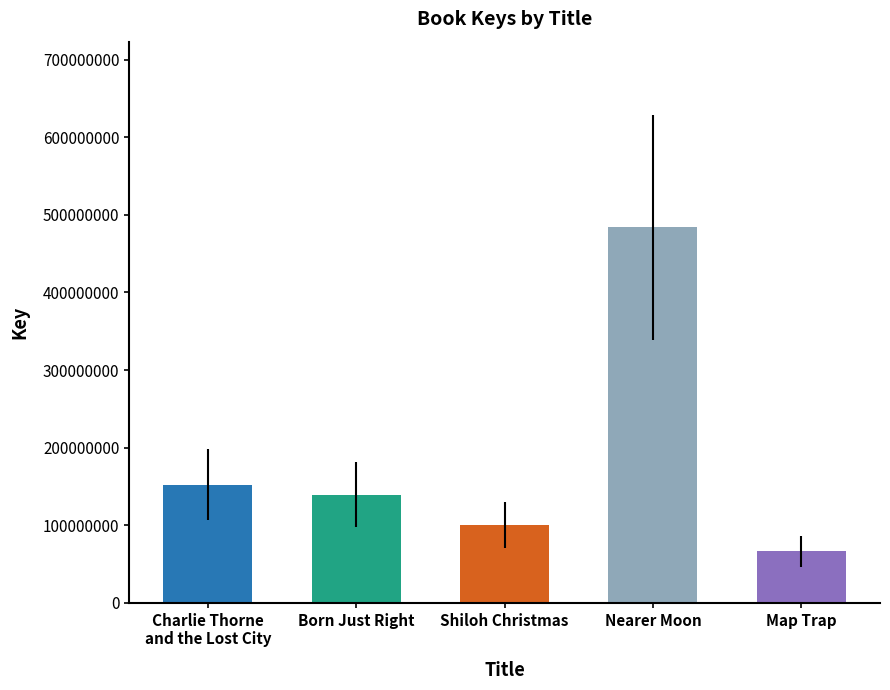

Reading left to right, list all the values displayed in this chart.

Charlie Thorne
and the Lost City=152290230	Born Just Right=139212789	Shiloh Christmas=100274529	Nearer Moon=483701792	Map Trap=66376331